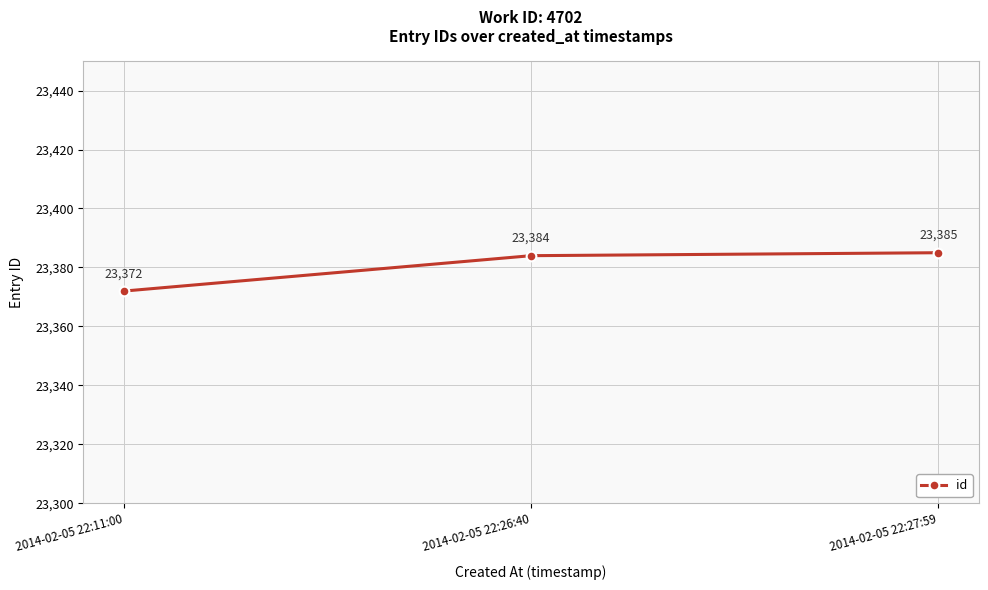

List the labels in order of value, smallest first.

2014-02-05 22:11:00, 2014-02-05 22:26:40, 2014-02-05 22:27:59